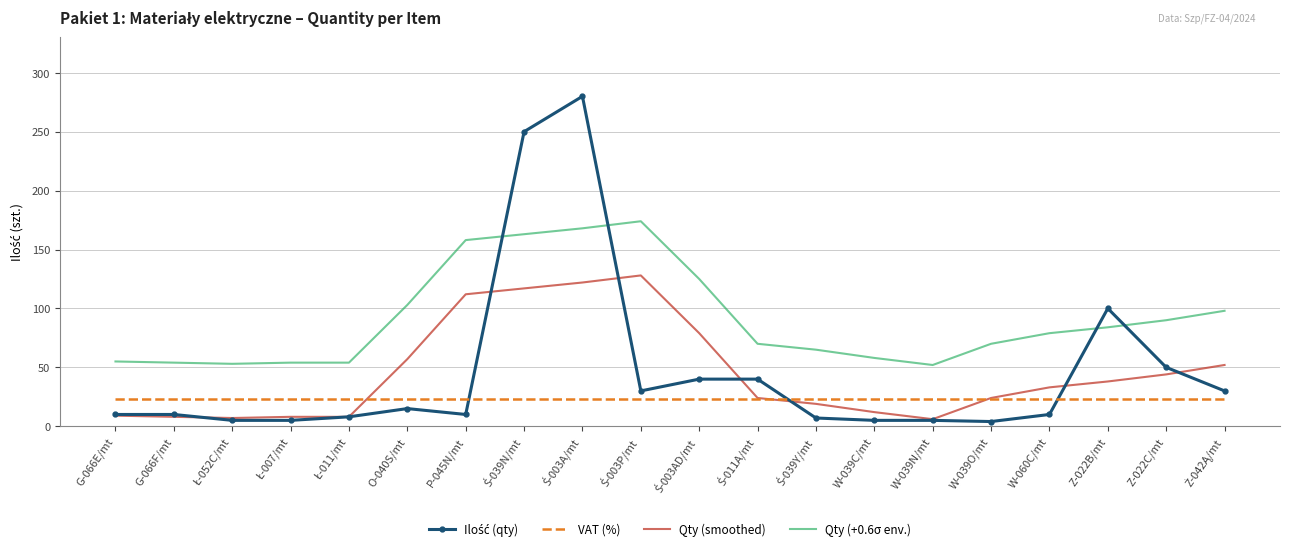

True or false: Qty (+0.6σ env.) and Qty (smoothed) cross at least once.

False